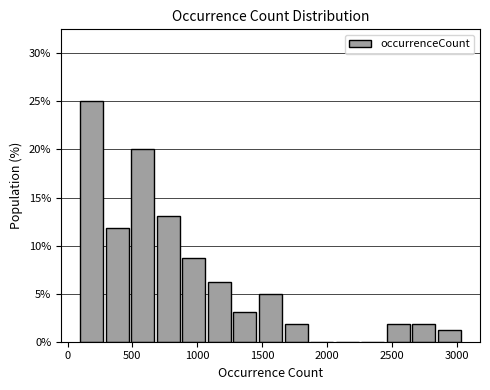

Around what value on the x-axis is the tallest bar? Give the approximate position of its centre, as read against the axis.

200